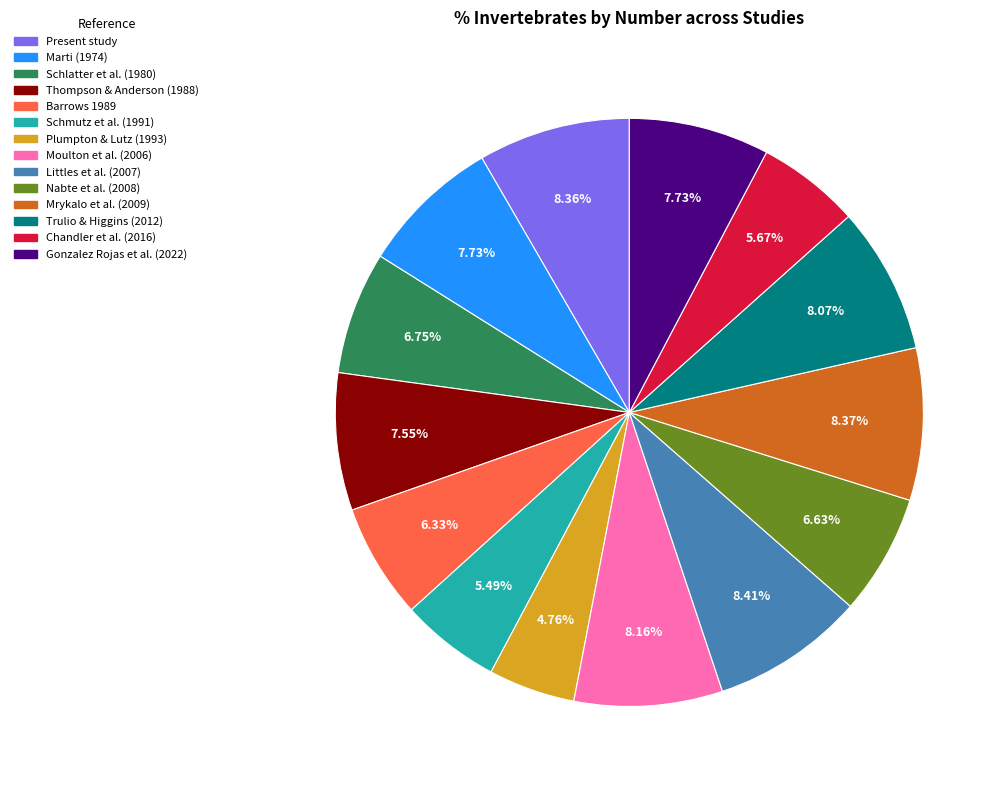

Approximately how many times larger is the value at Plumpton & Lutz (1993) compared to Chandler et al. (2016)?

0.8